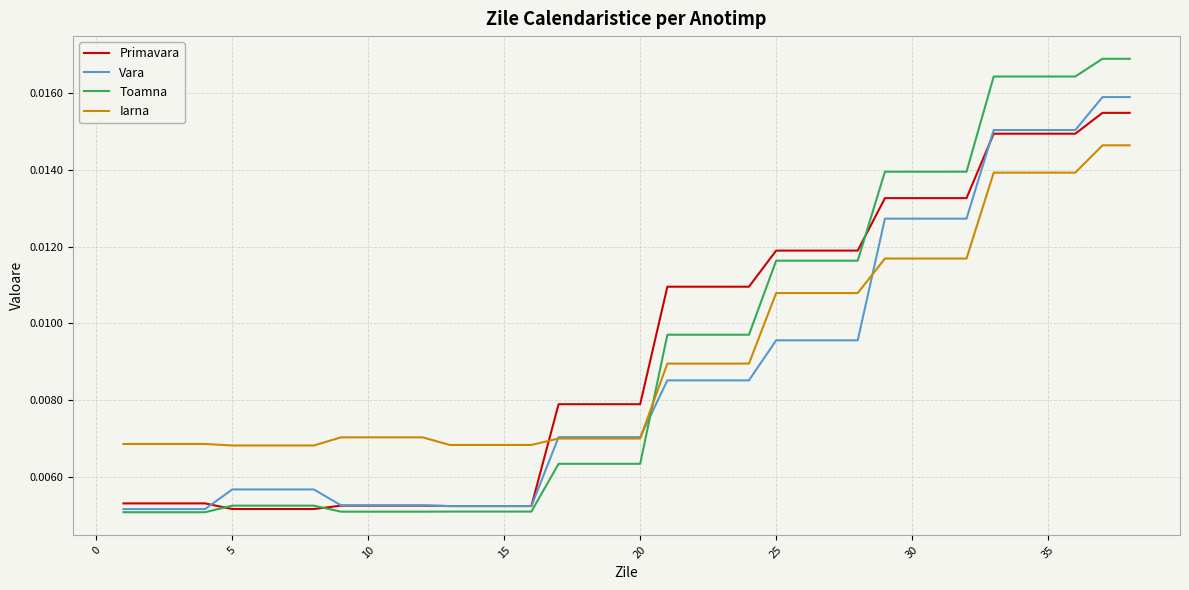

Is this an area chart (filled region under the line)?

No